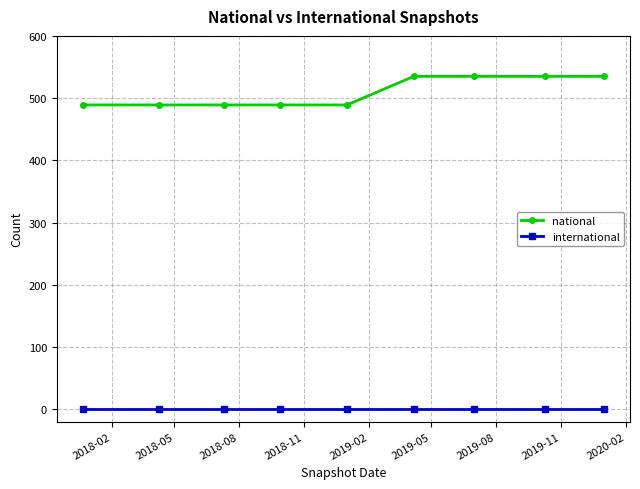

Reading left to right, transcribe all the data shown in this chart.

national: 489	489	489	489	489	535	535	535	535
international: 0	0	0	0	0	0	0	0	0